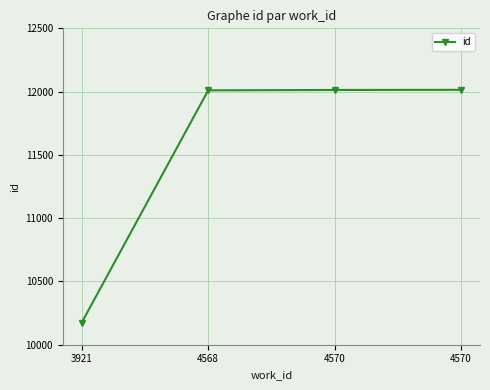

How many data points are less than 12013?

2